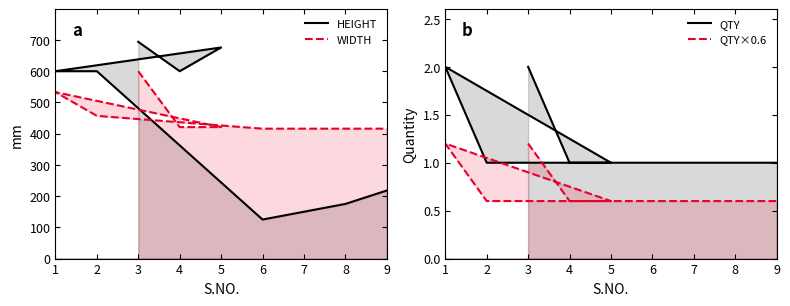

True or false: QTY×0.6 and HEIGHT cross at least once.

False